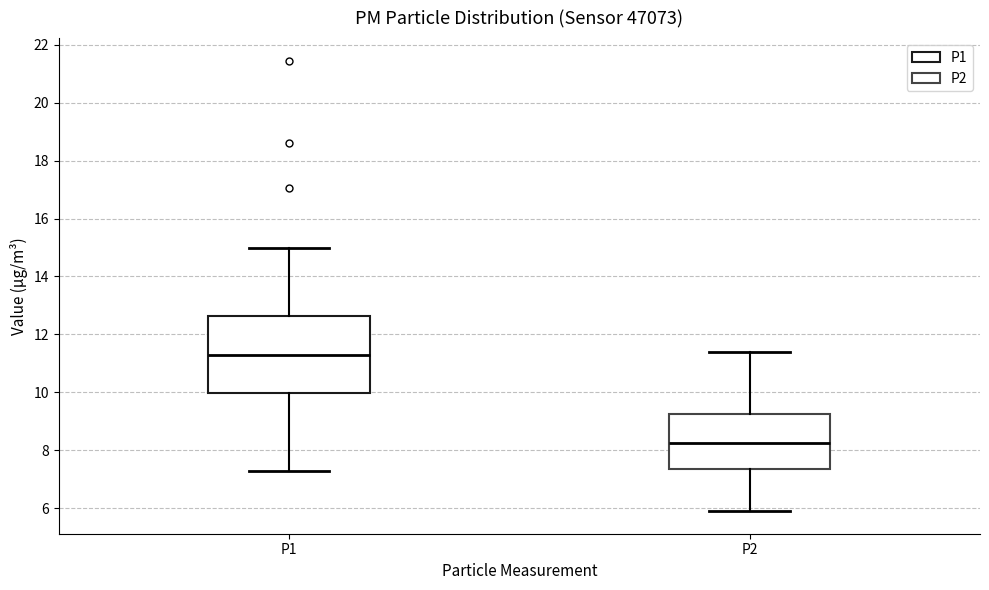

Which box's median line is the highest?

P1